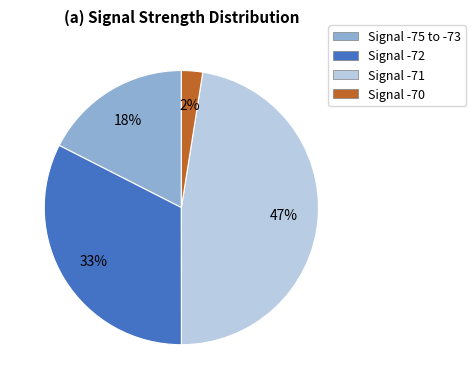

Is there any slice that represents more than half of the pie?

No